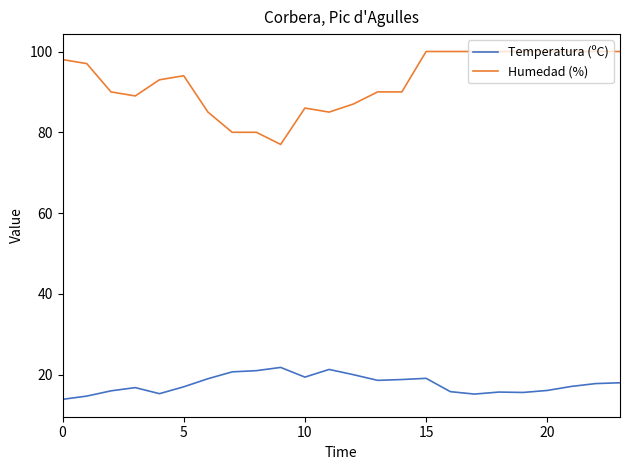

What is the greatest value displayed?

100.0